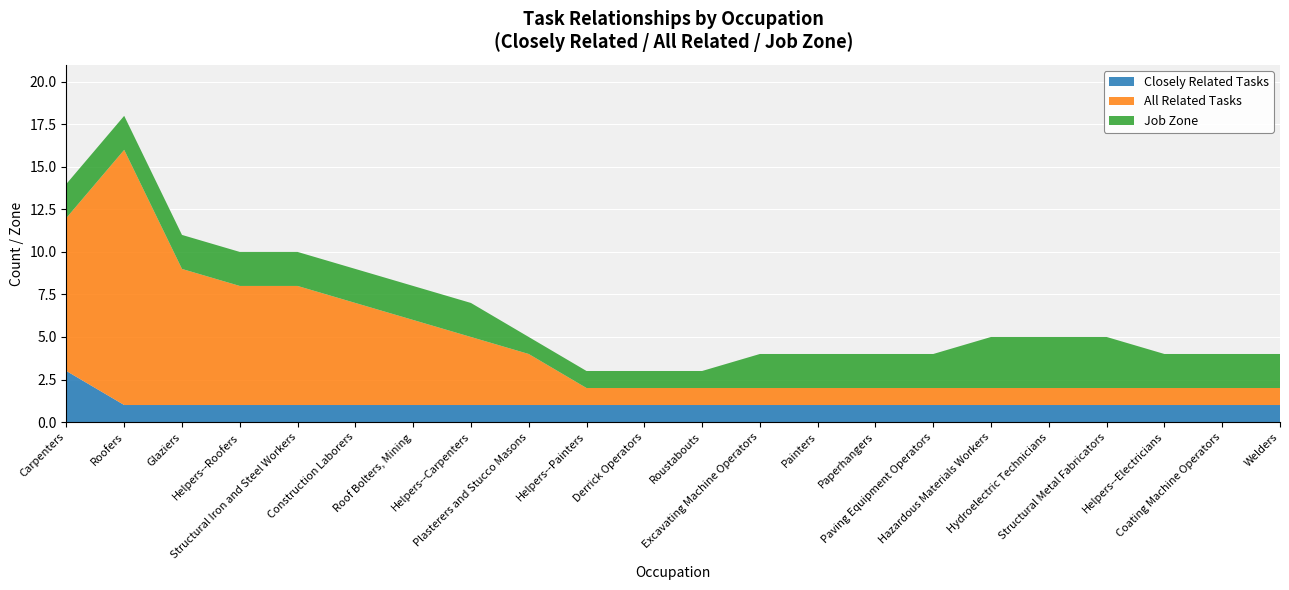

What is the maximum value for Closely Related Tasks?

3